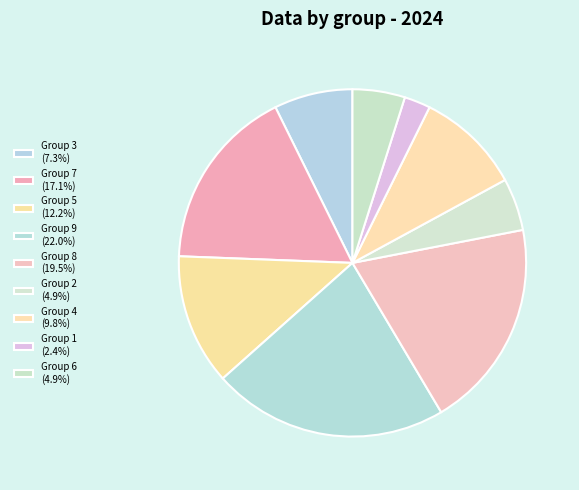

How many segments does this pie chart have?

9